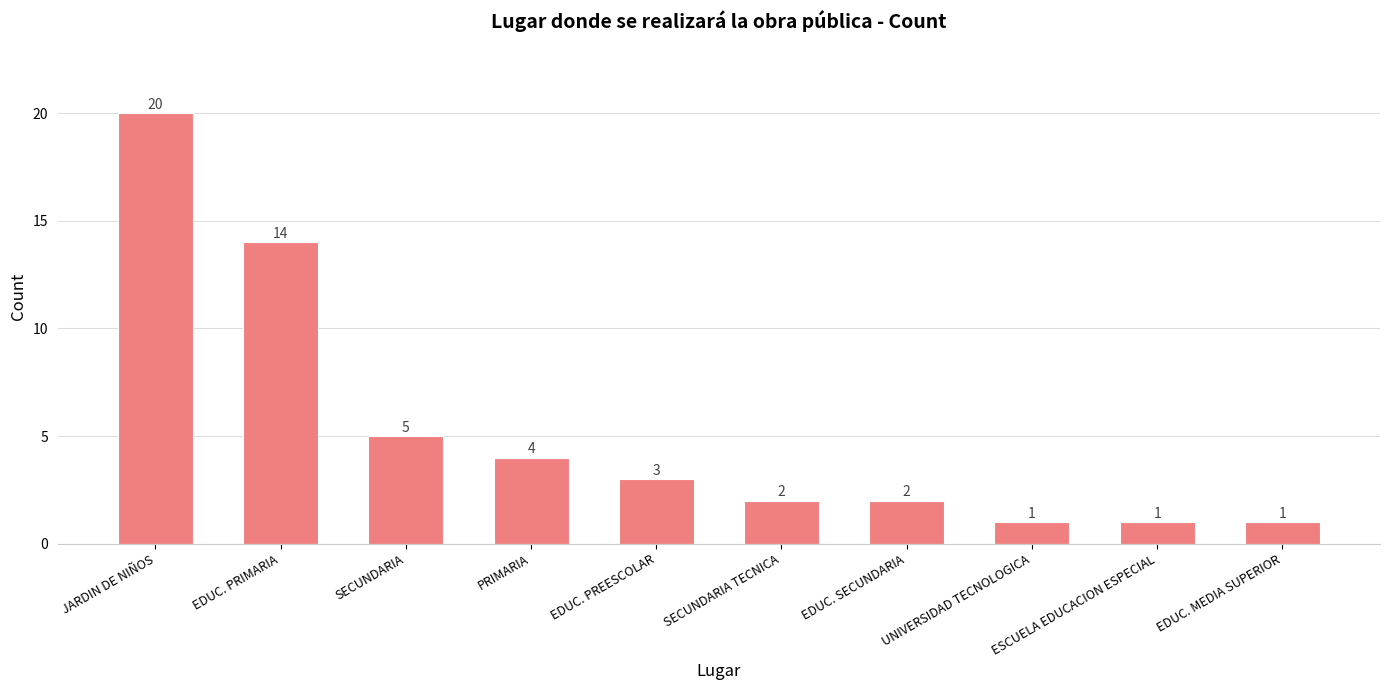

Reading right to left, what are all the values shown in this chart?

1	1	1	2	2	3	4	5	14	20